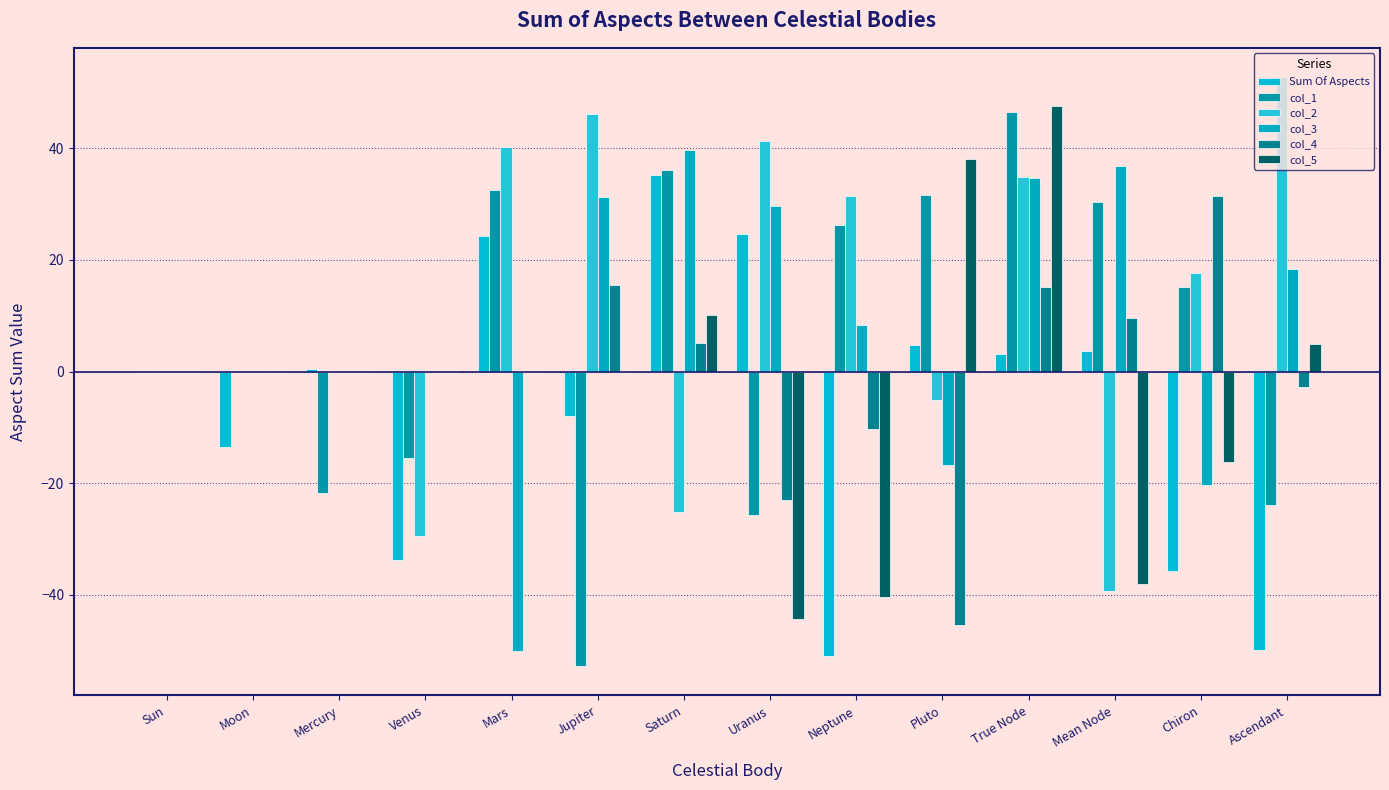

What is the label of the 7th bar from the right?

Uranus